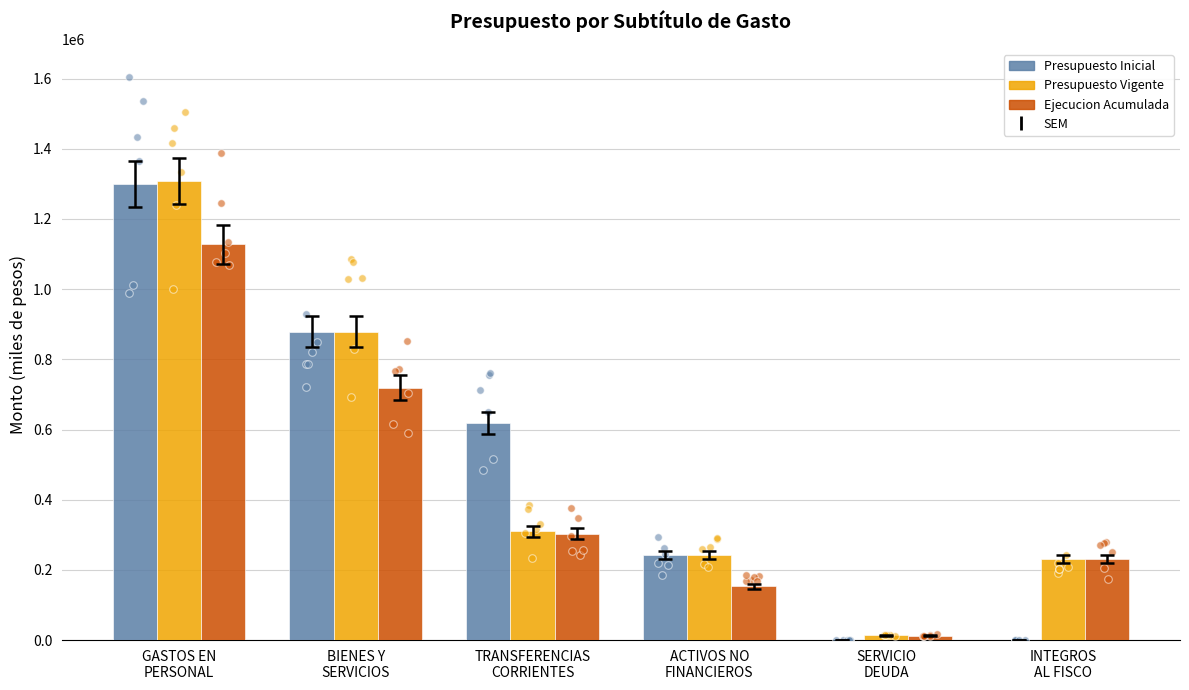

Which series reaches the minimum Y coordinate?

Presupuesto Inicial